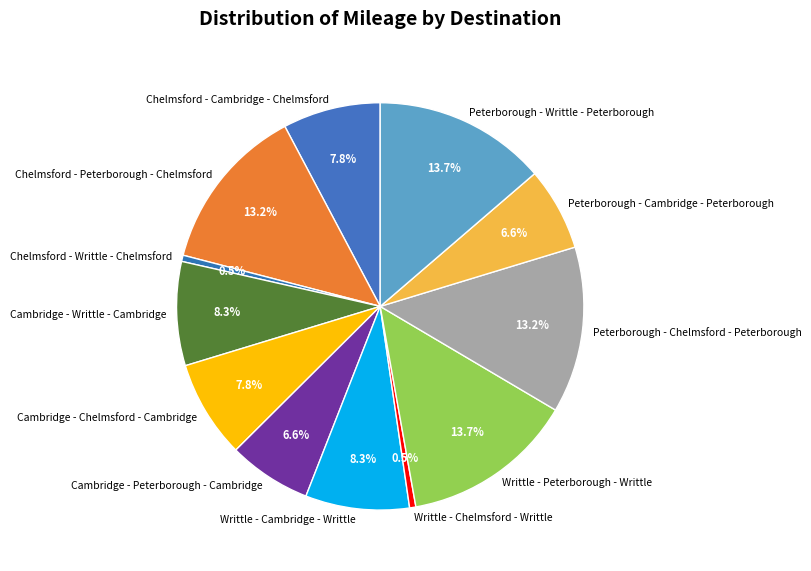

Is it true that Chelmsford - Cambridge - Chelmsford is 15% of the pie?

False